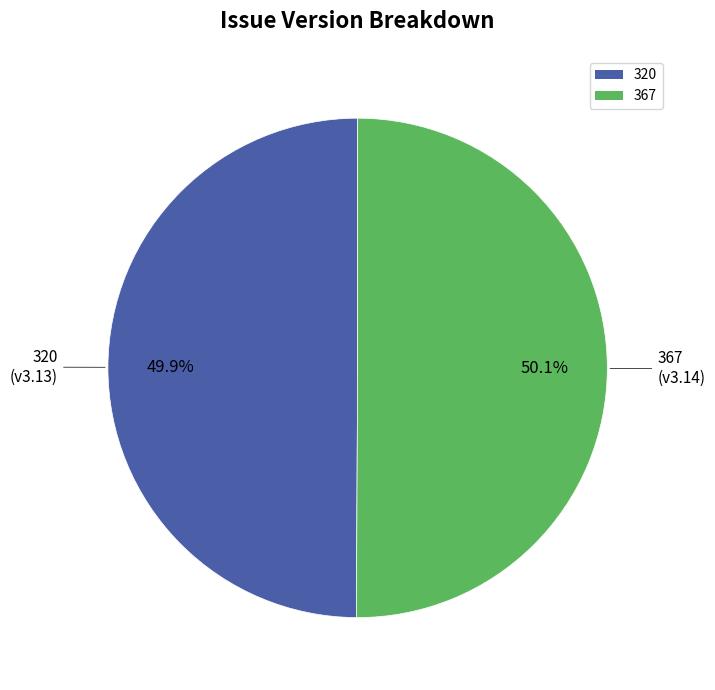

Count the number of slices in the pie.

2